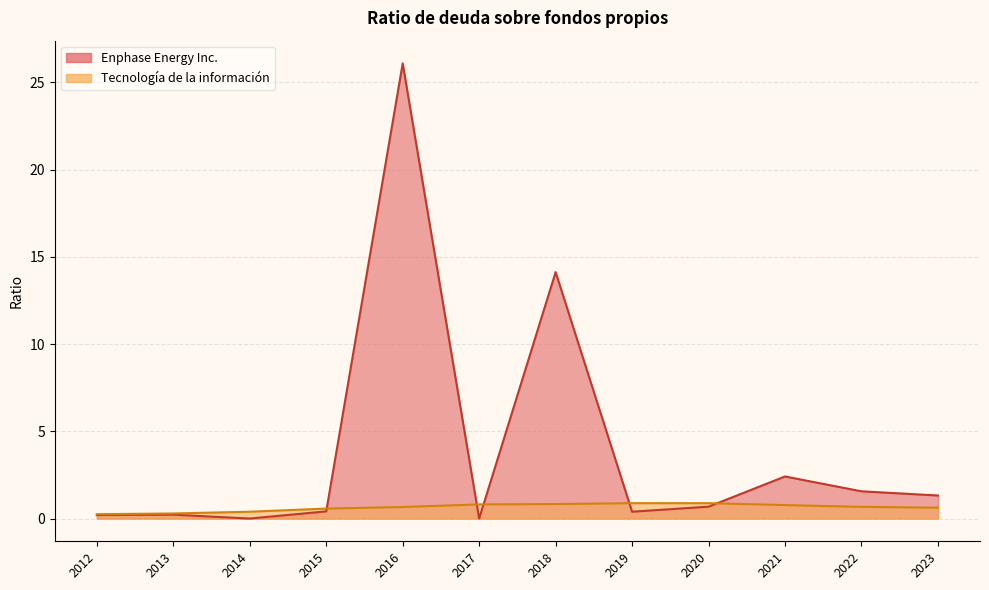

How many lines are shown in the chart?

2